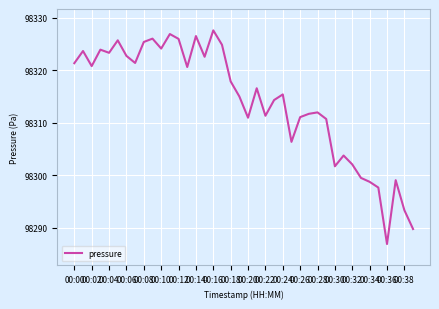

What is the difference between the second highest and second lowest values?

37.1